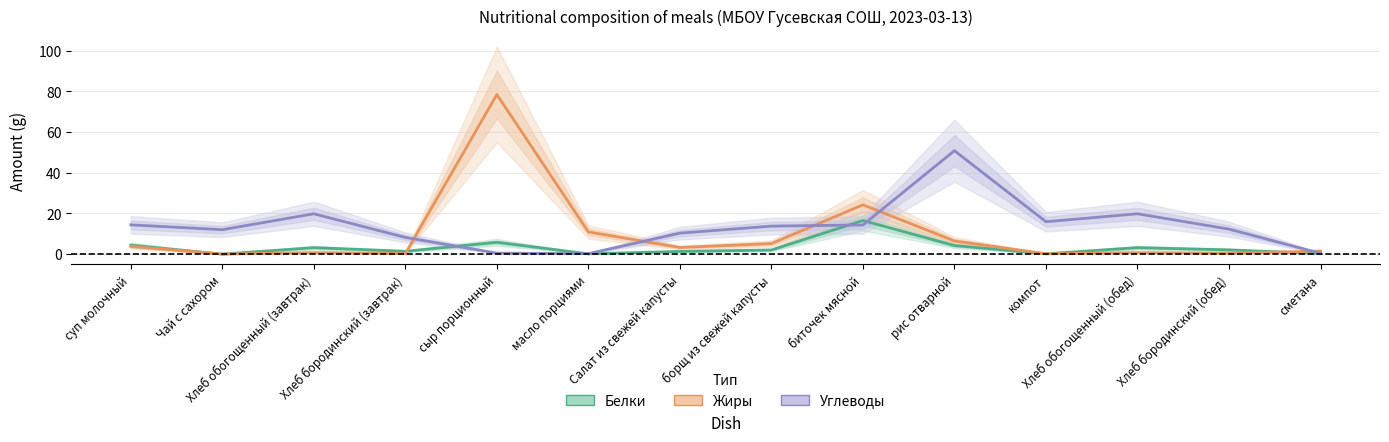

Which label corresponds to the largest value in the chart?

сыр порционный